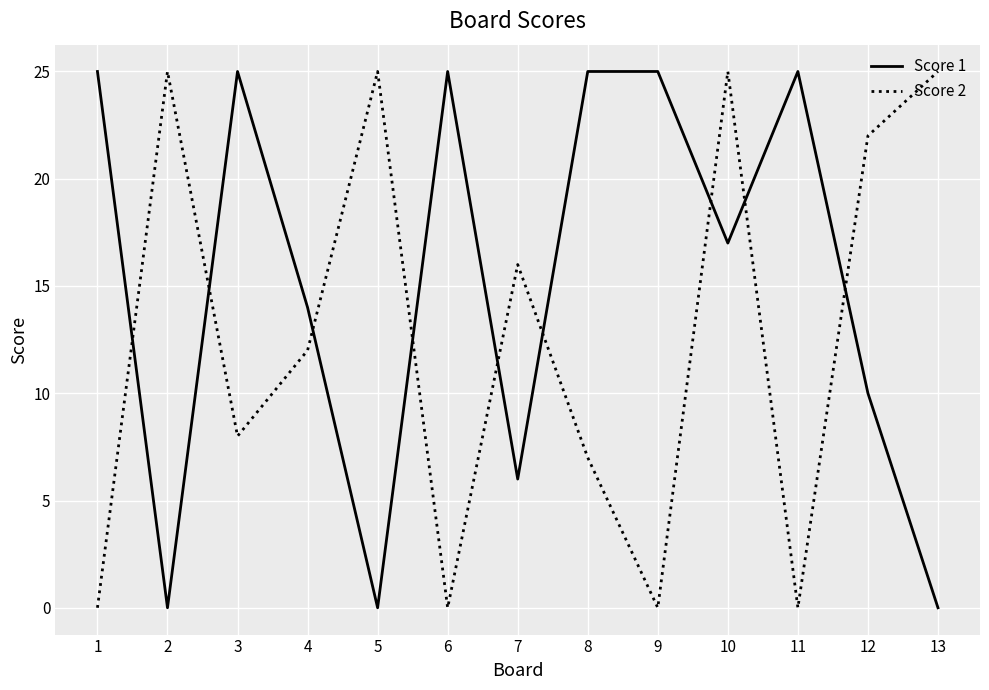

True or false: Score 2 has a value of 34 at 2.

False